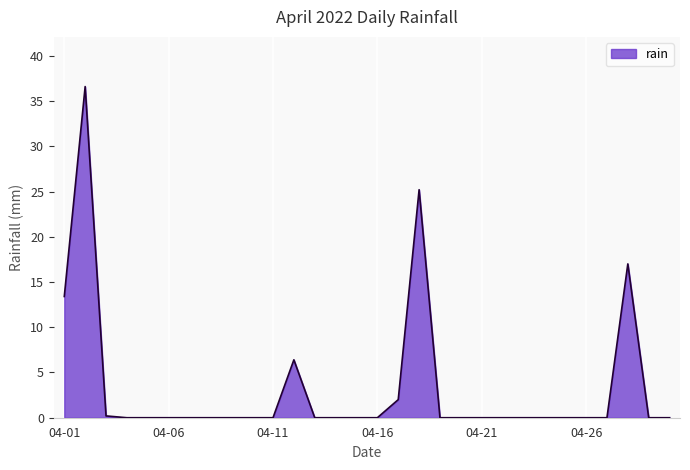

What is the maximum value shown in the chart?

36.6